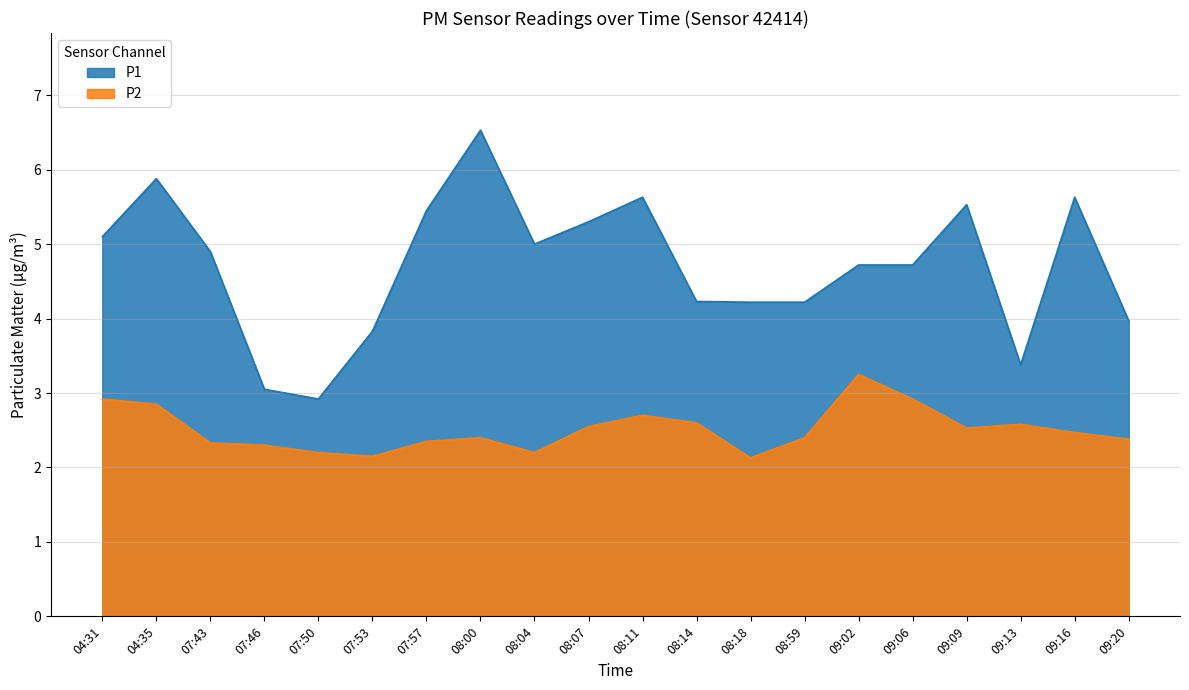

At which category is the sum across all series the highest?

08:00